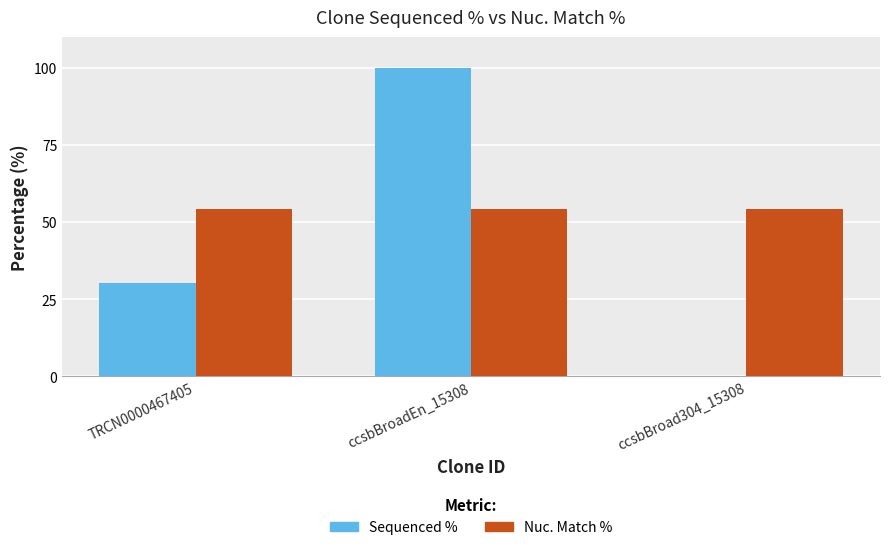

The value of Sequenced % at TRCN0000467405 is 41.1. True or false?

False